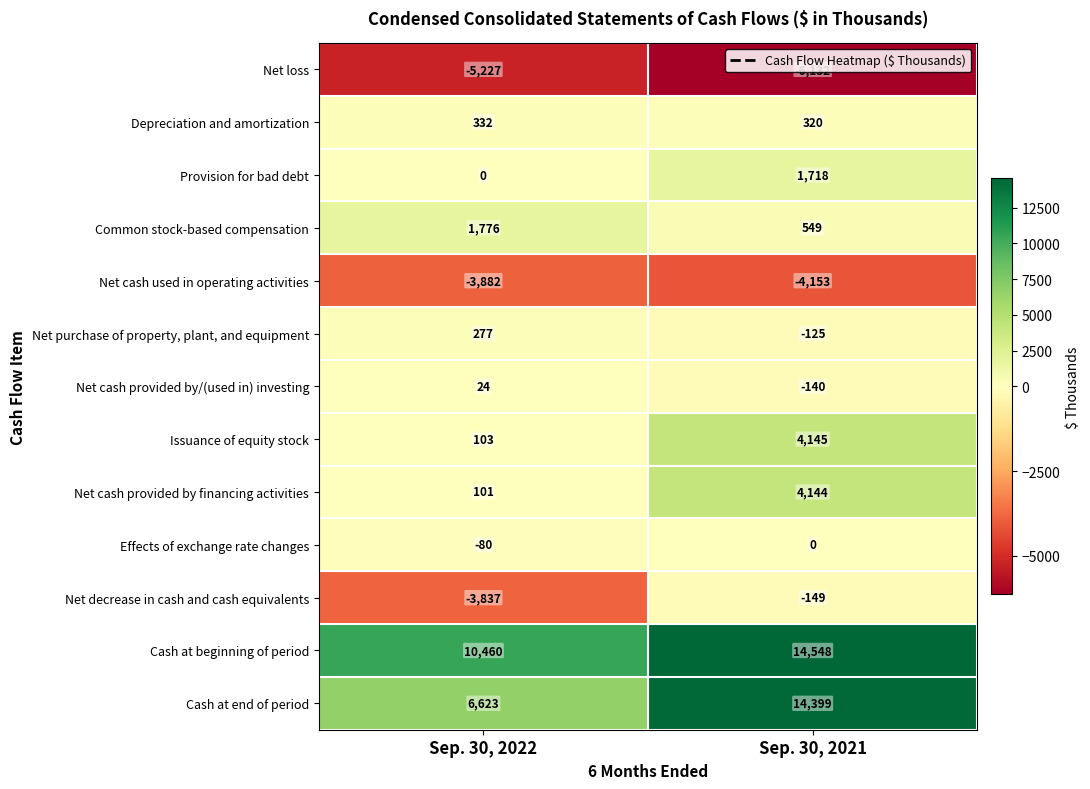

At Sep. 30, 2022, list the series in order from largest to smallest.

Cash at beginning of period, Cash at end of period, Common stock-based compensation, Depreciation and amortization, Net purchase of property, plant, and equipment, Issuance of equity stock, Net cash provided by financing activities, Net cash provided by/(used in) investing, Provision for bad debt, Effects of exchange rate changes, Net decrease in cash and cash equivalents, Net cash used in operating activities, Net loss